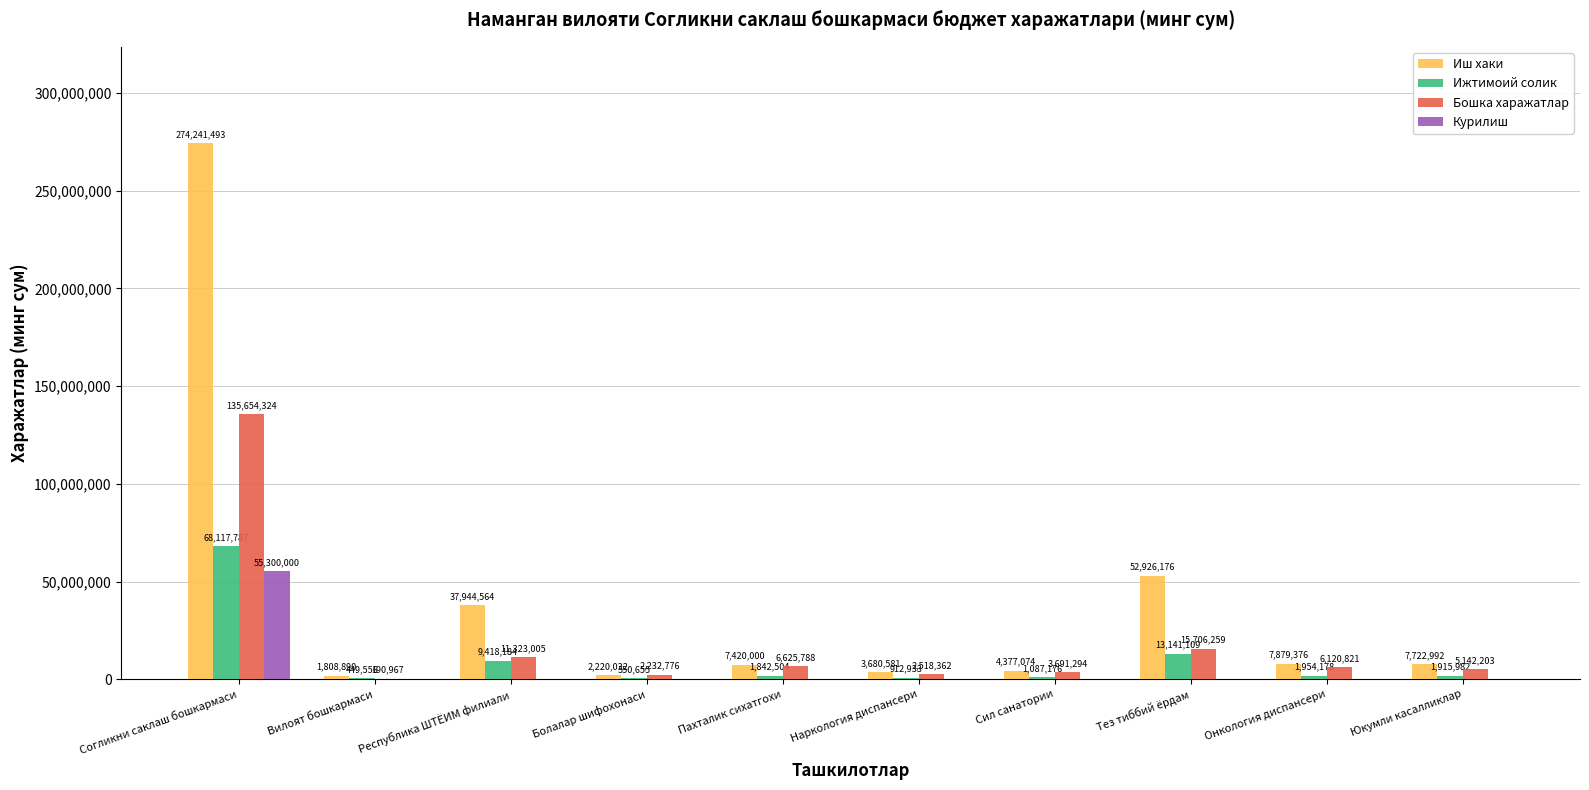

Are the bars horizontal?

No